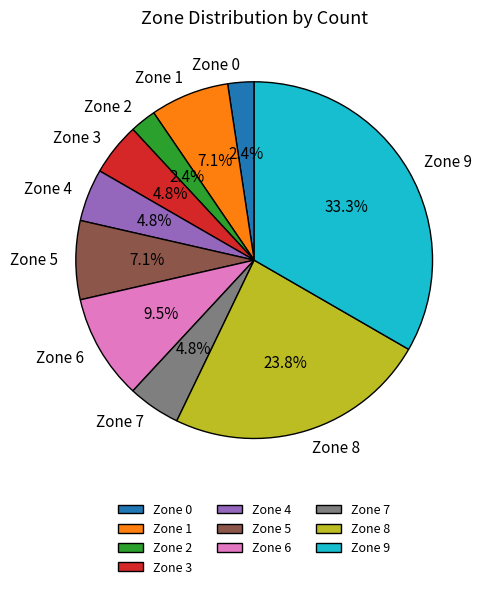

To the nearest percent, what is the combined percentage of Zone 2 and Zone 0?

5%